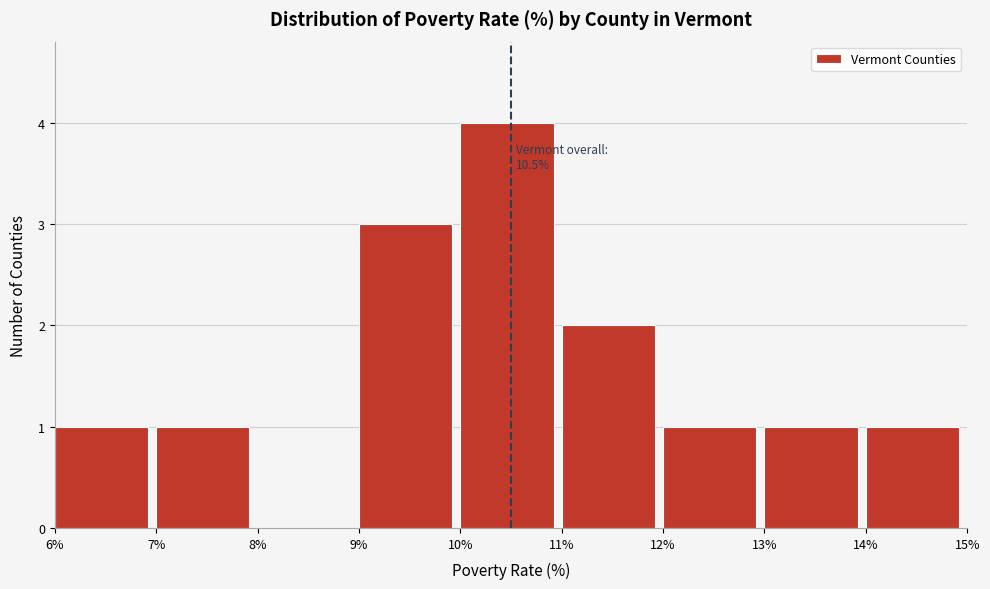

Which range on the x-axis has the tallest bar?

10% to 11%